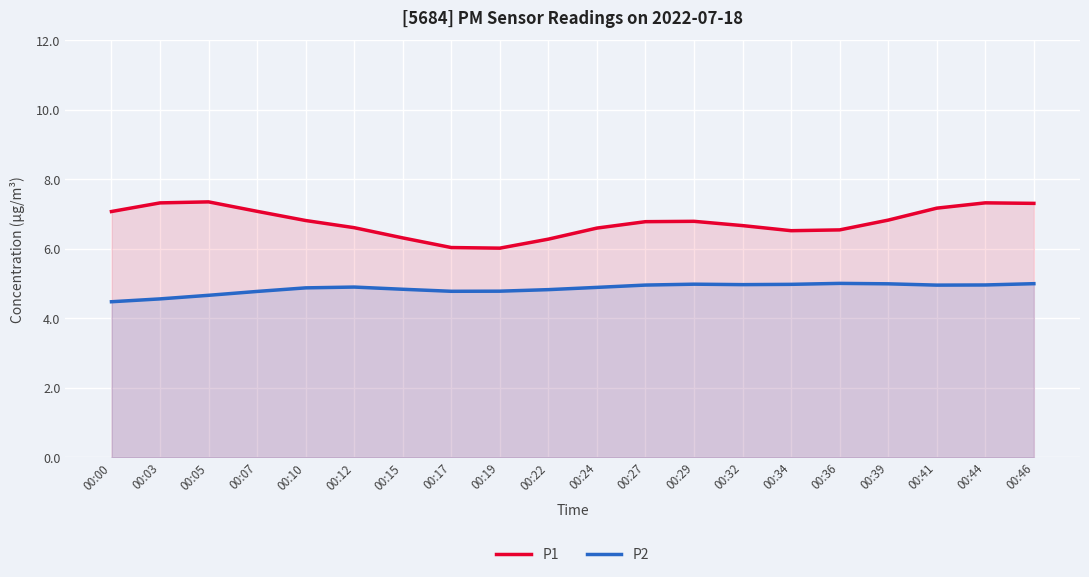

Is it true that P1 equals 6.8 at 00:39?

True